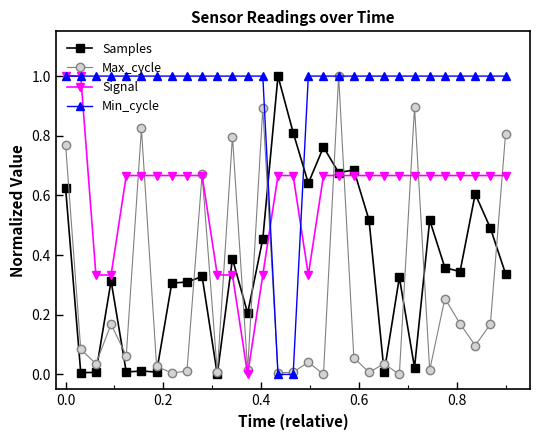

True or false: Samples has more than 0 interior local peaks.

True